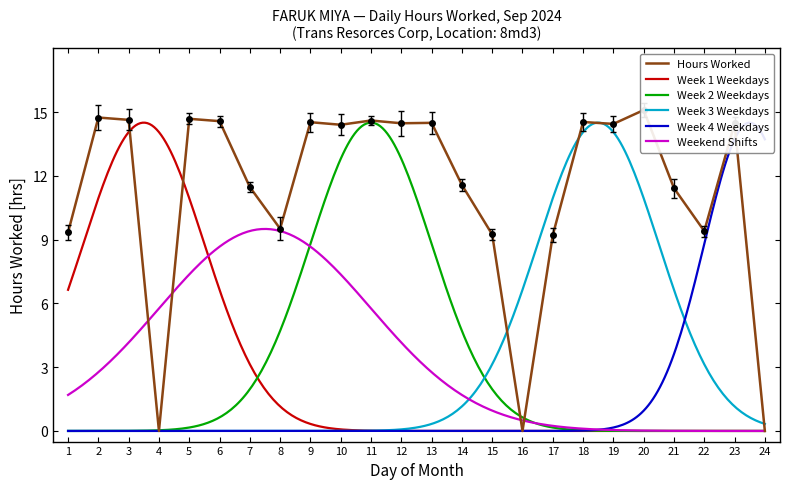

Reading right to left, list all the values displayed in this chart.

0.0	14.5	9.4	11.4	15.1	14.4	14.5	9.2	0.0	9.2	11.6	14.5	14.5	14.6	14.4	14.5	9.5	11.5	14.6	14.7	0.0	14.6	14.7	9.3